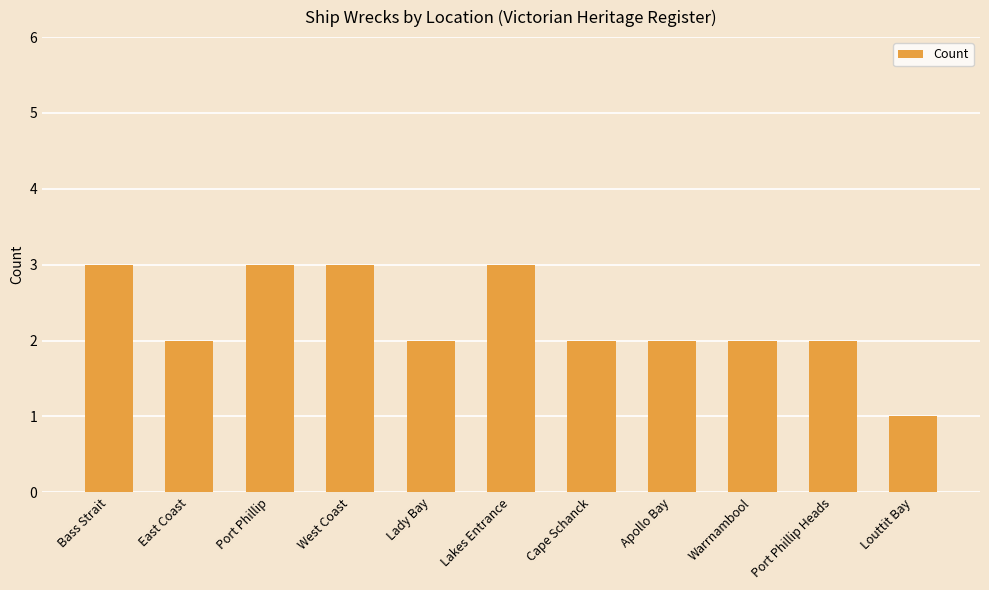

The chart shows a value of 3 at Bass Strait. True or false?

True